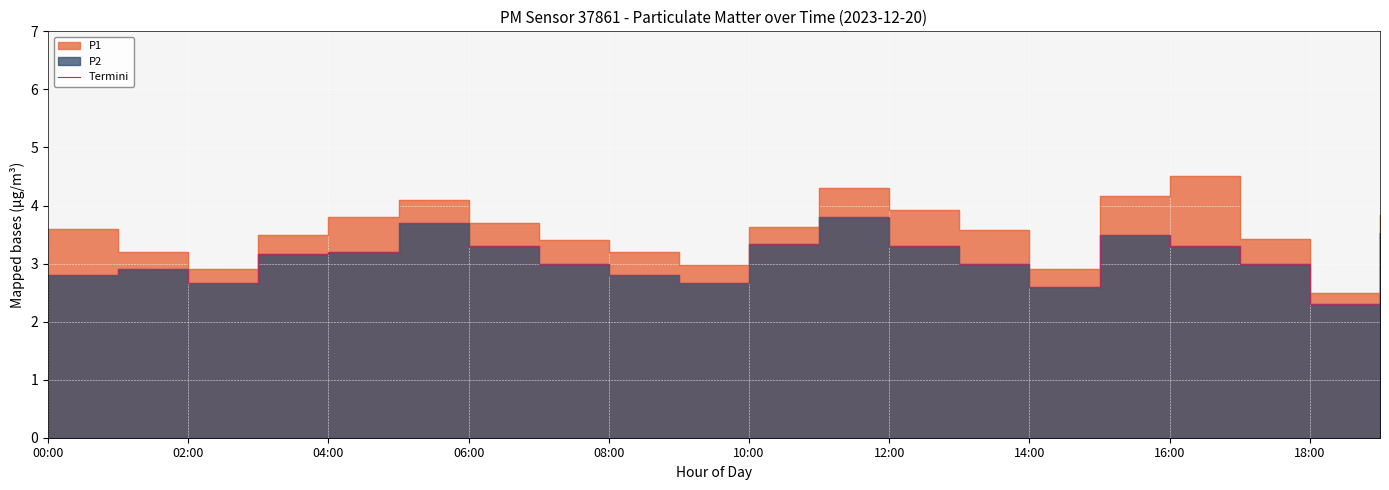

How many lines are shown in the chart?

1